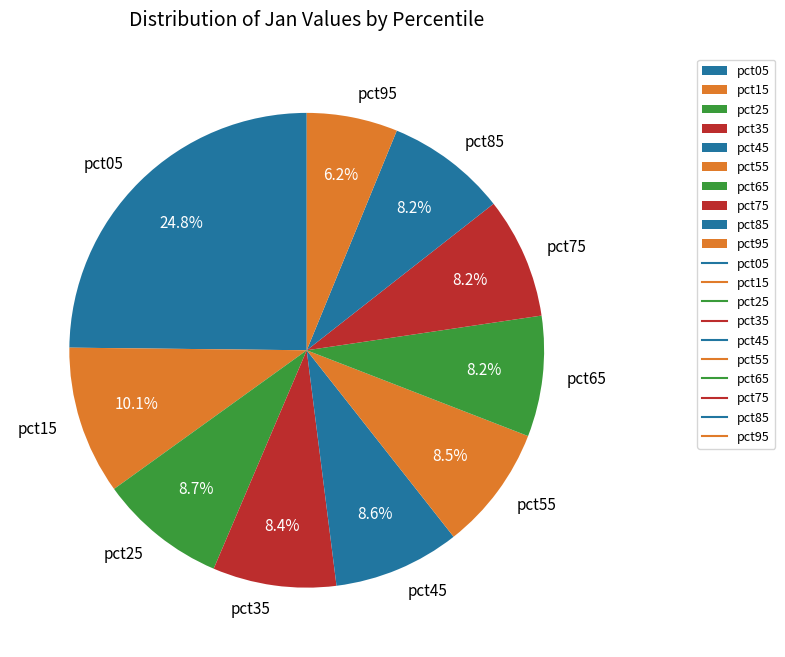

Does any single category account for the majority?

No